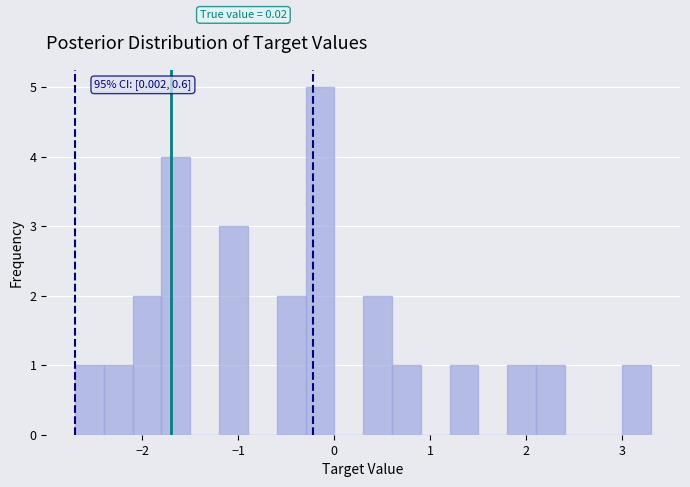

Read against the x-axis, roughly where is the centre of the tallest bar?

-0.1